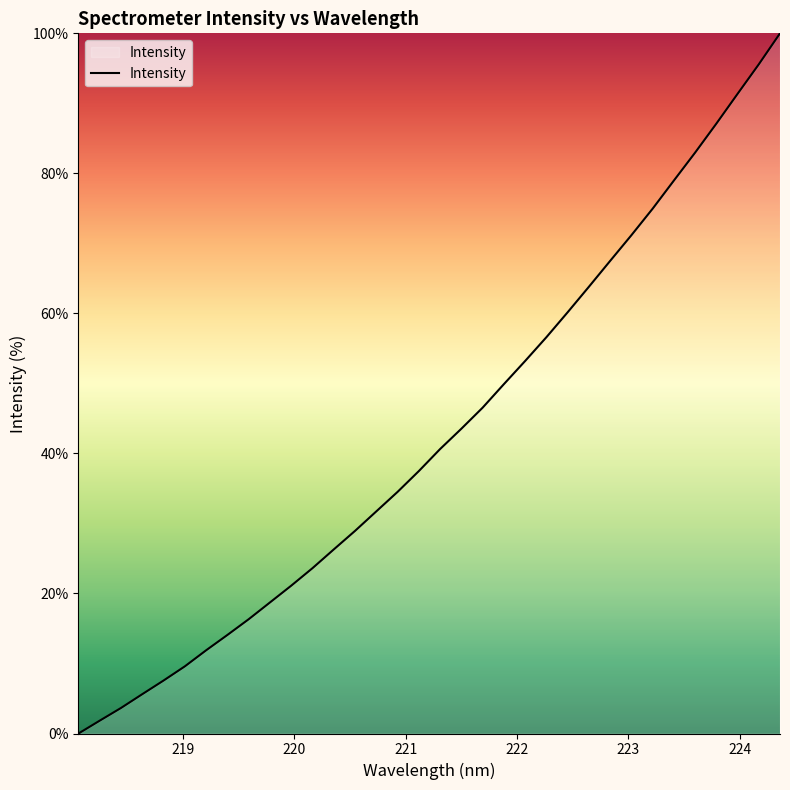

What is the difference between the maximum and minimum values?

100.0